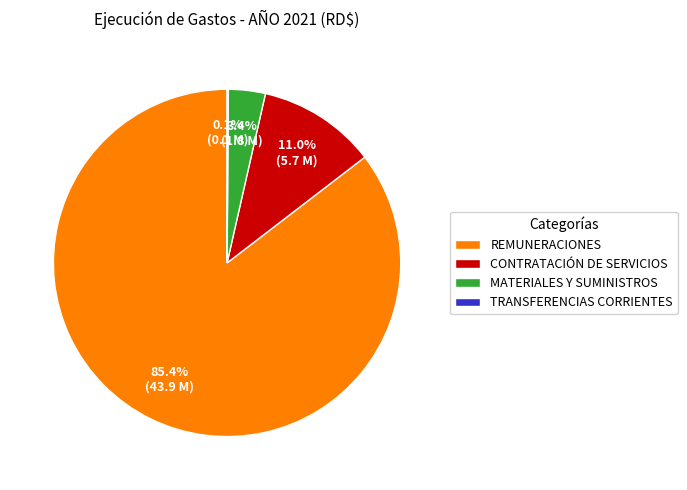

To the nearest percent, what is the average slice percentage?

25%